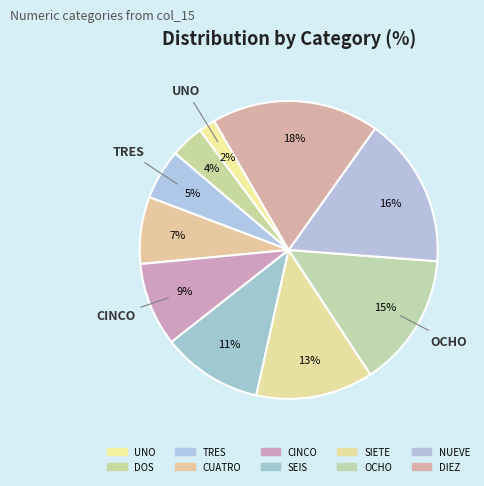

Which category has the smallest portion of the pie?

UNO